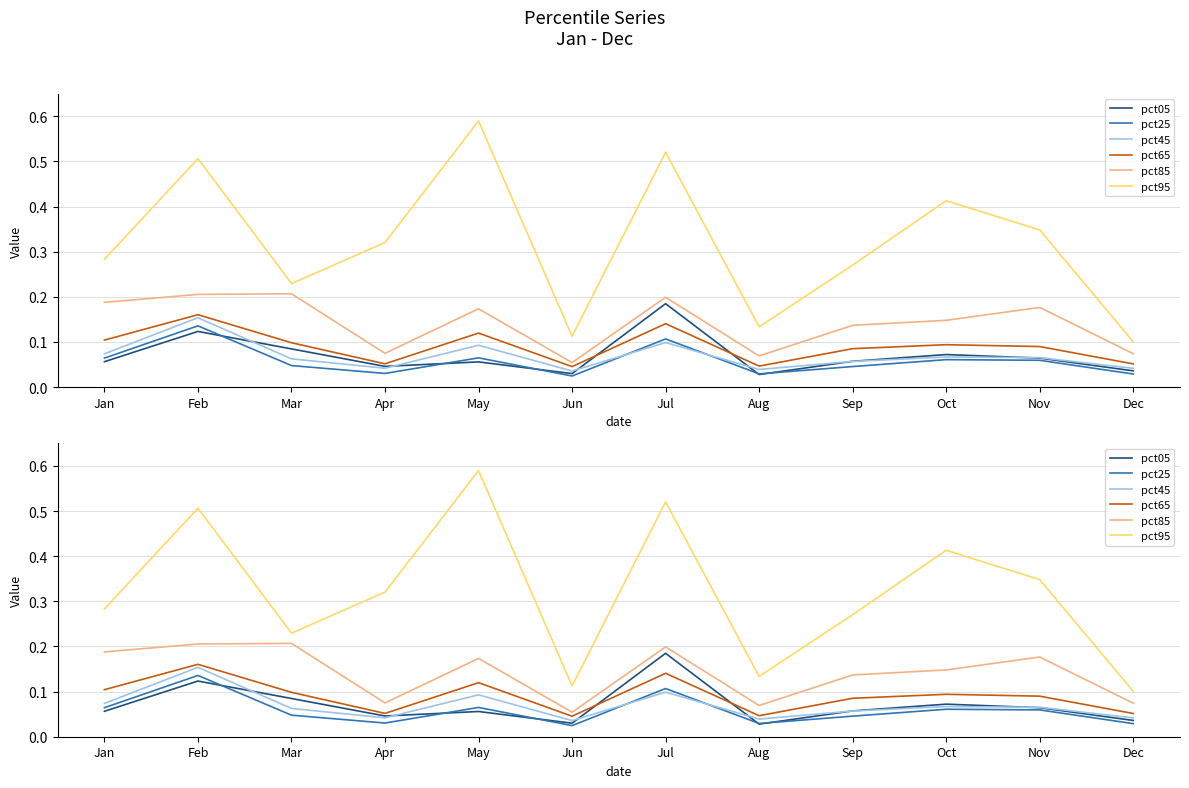

Reading left to right, list all the values displayed in this chart.

pct05: 0.1	0.1	0.1	0.0	0.1	0.0	0.2	0.0	0.1	0.1	0.1	0.0
pct25: 0.1	0.1	0.0	0.0	0.1	0.0	0.1	0.0	0.0	0.1	0.1	0.0
pct45: 0.1	0.2	0.1	0.0	0.1	0.0	0.1	0.0	0.1	0.1	0.1	0.0
pct65: 0.1	0.2	0.1	0.1	0.1	0.0	0.1	0.0	0.1	0.1	0.1	0.1
pct85: 0.2	0.2	0.2	0.1	0.2	0.1	0.2	0.1	0.1	0.1	0.2	0.1
pct95: 0.3	0.5	0.2	0.3	0.6	0.1	0.5	0.1	0.3	0.4	0.3	0.1